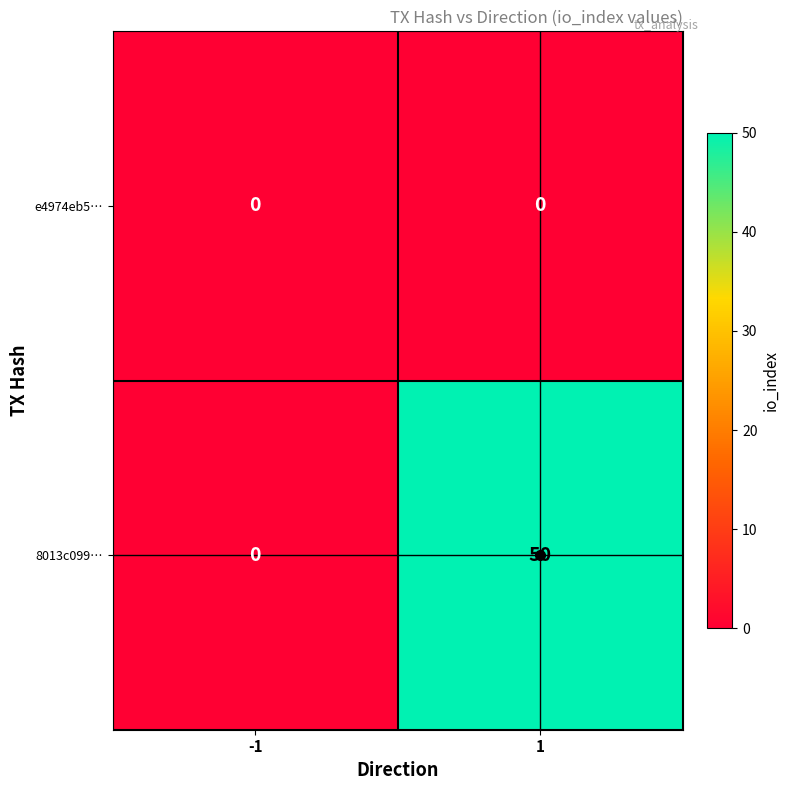

List the series in order of their peak value, highest first.

8013c099…, e4974eb5…